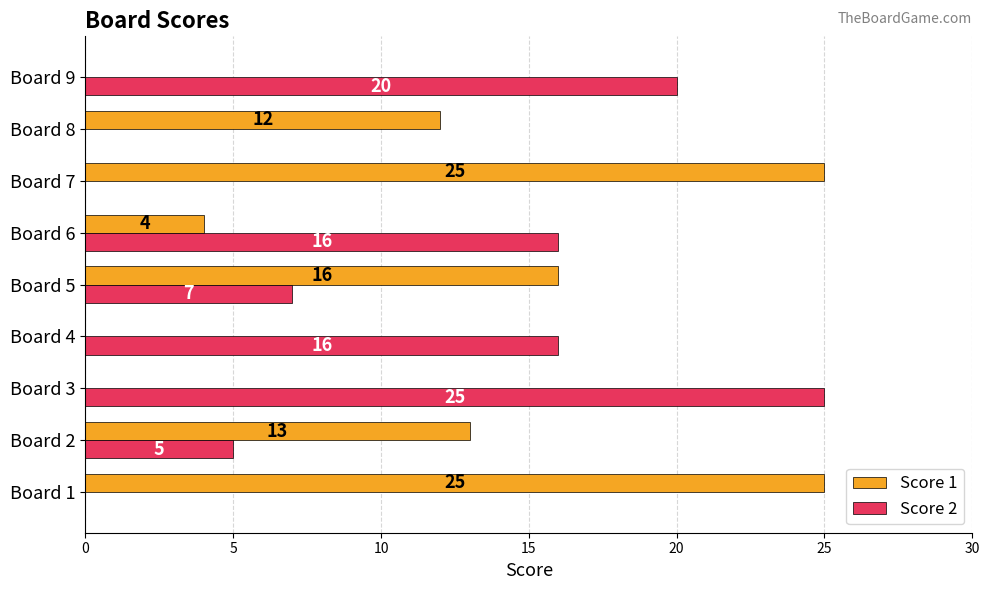

Count the number of data series in this chart.

2